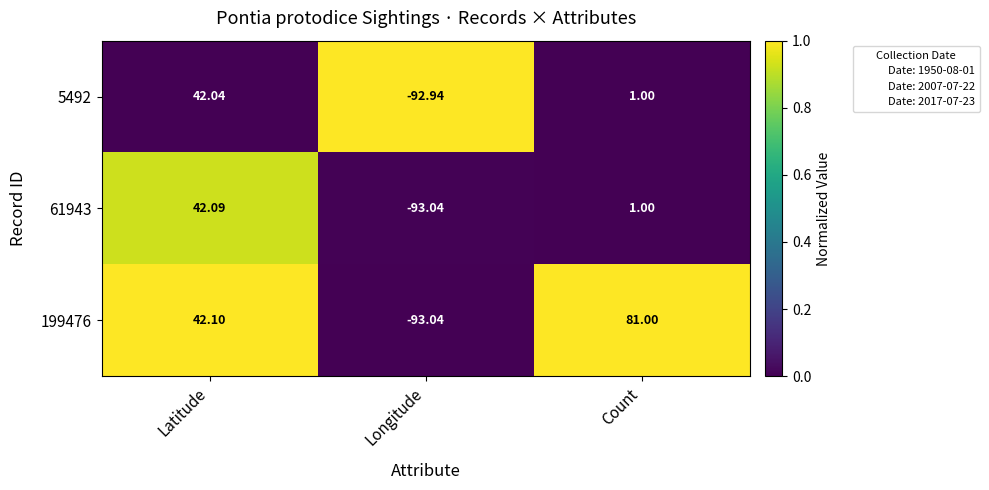

Where does the 5492 series first go above 1?

Latitude